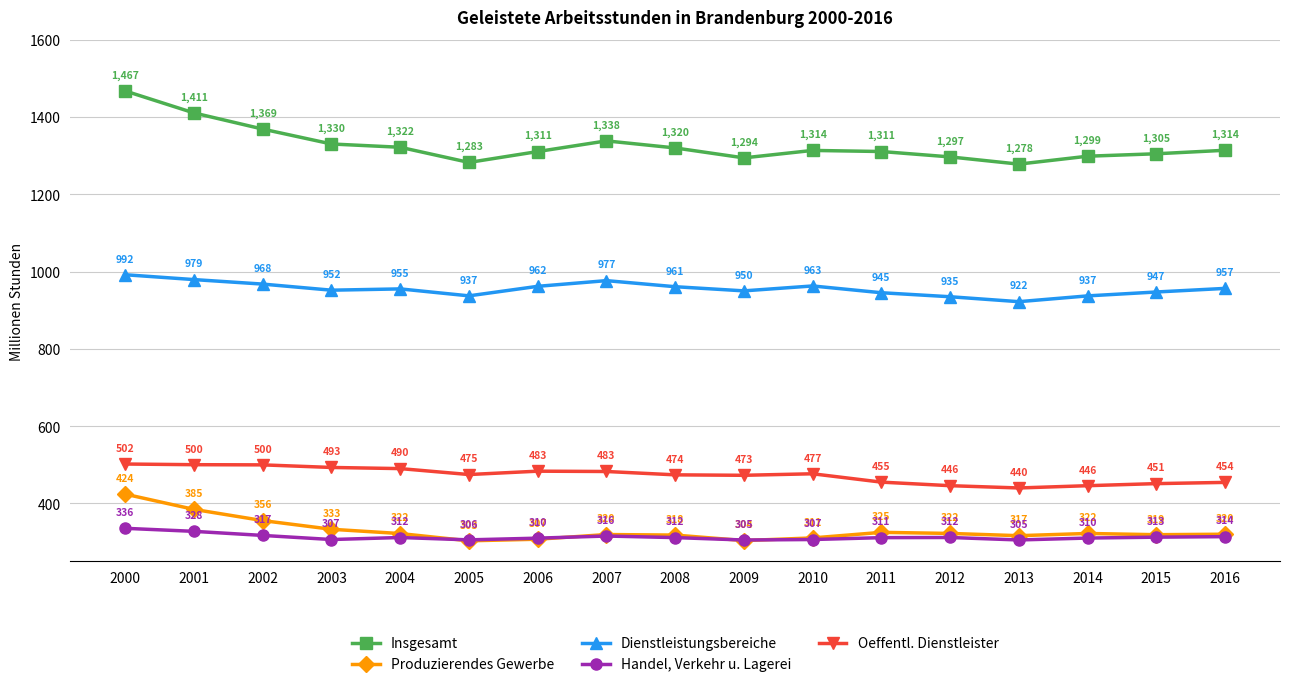

True or false: Insgesamt and Dienstleistungsbereiche cross at least once.

False